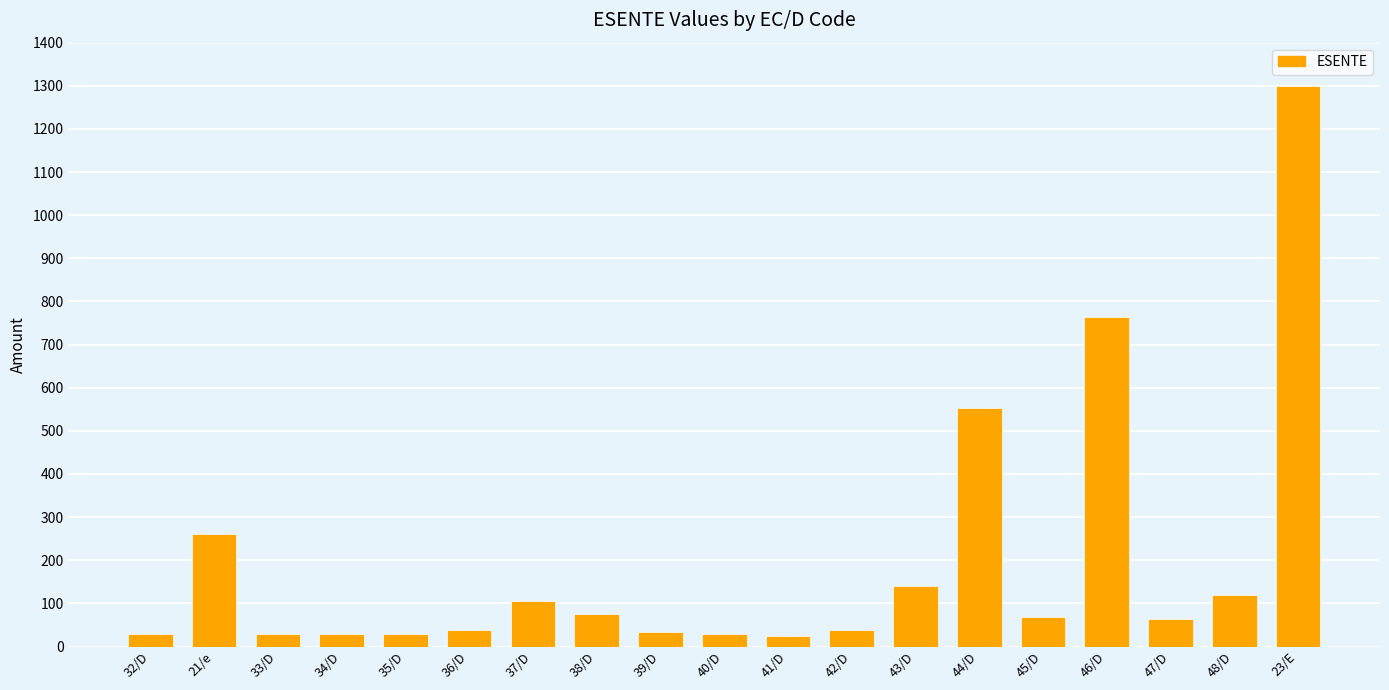

The chart shows a value of 34.2 at 39/D. True or false?

True